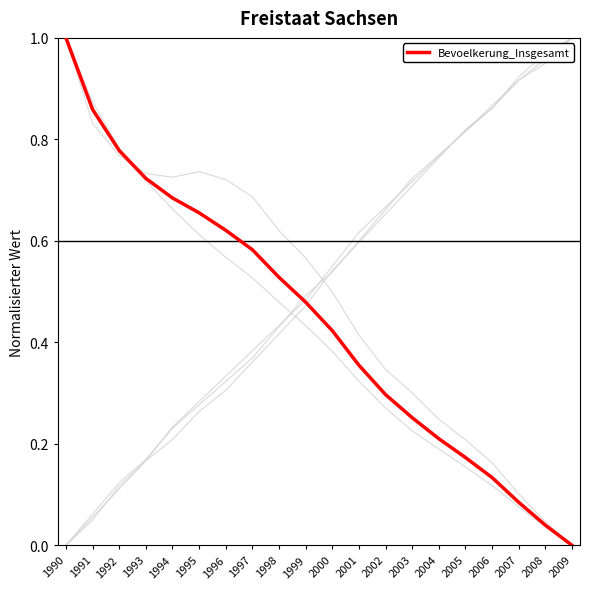

True or false: Bevoelkerung_Maennlich has a value of 0.6 at 1999.

True